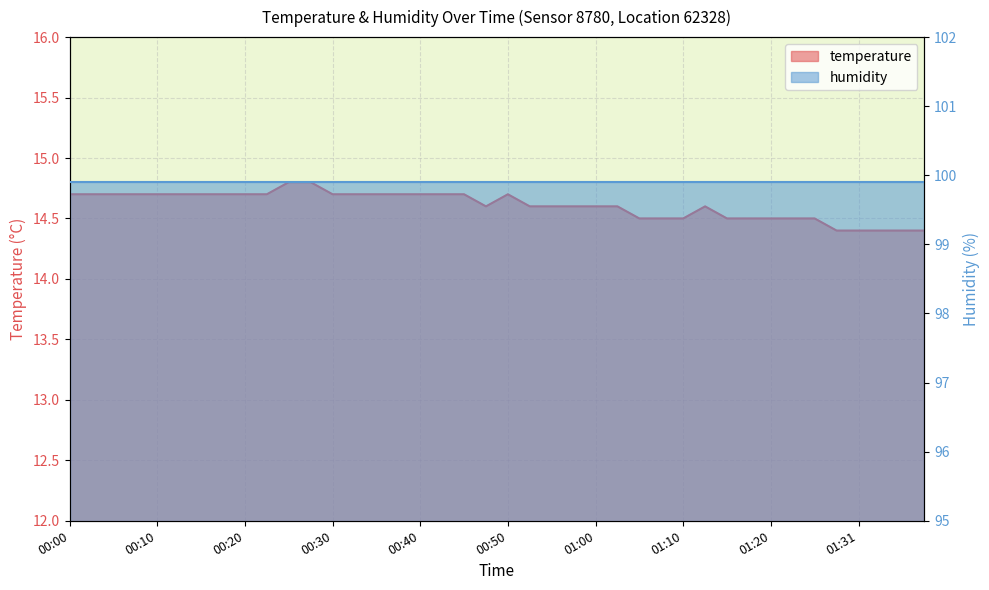

Where is the first local maximum?

00:50